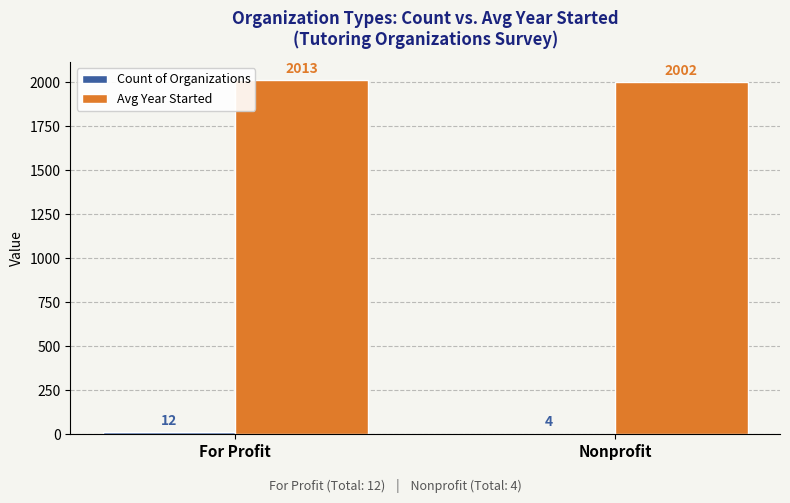

What is the sum of all Avg Year Started values?

4015